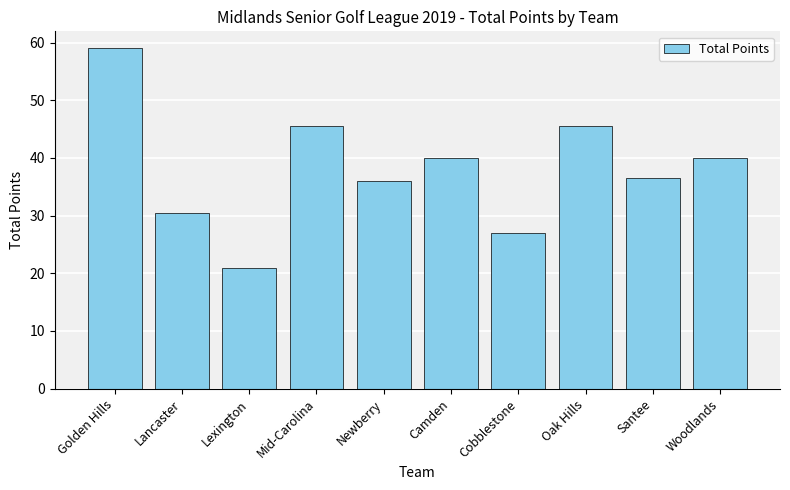

What is the difference between the values at Santee and Camden?

3.5